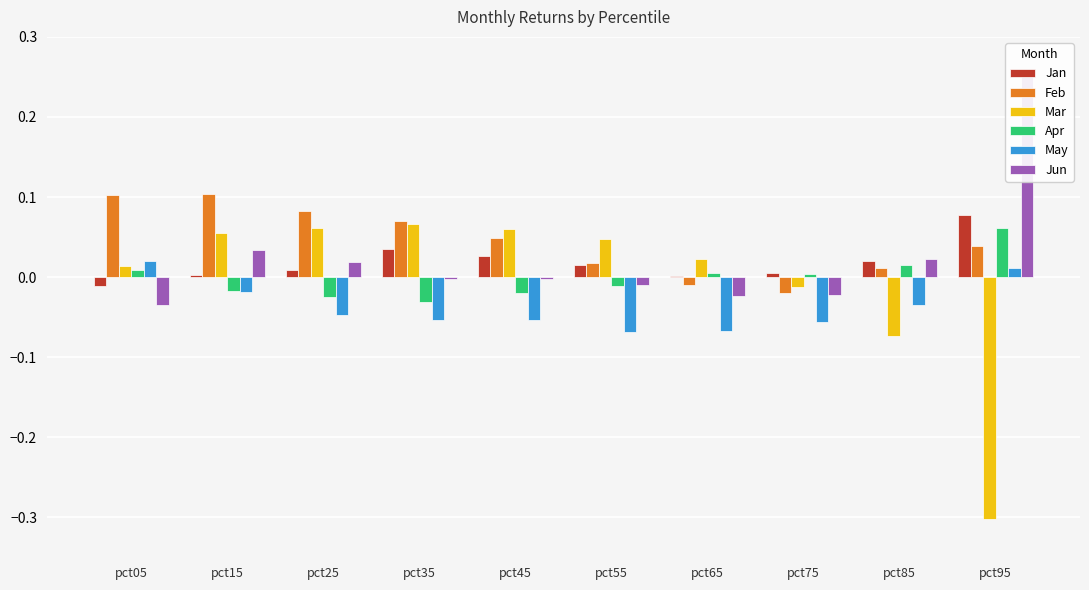

The value of Apr at pct75 is 0.0. True or false?

True